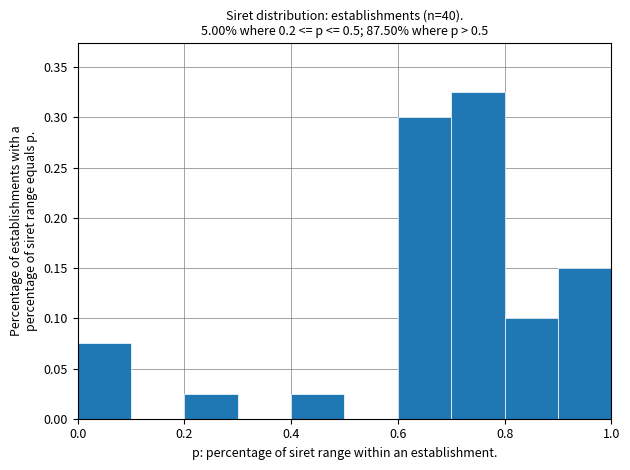

Reading left to right, transcribe this chart: for each bar, give the range it covers on the x-axis and its height. The values are not printed on the chart, so give them approximately, as read against the axis.

0.0 to 0.1: 0.075
0.1 to 0.2: 0
0.2 to 0.3: 0.025
0.3 to 0.4: 0
0.4 to 0.5: 0.025
0.5 to 0.6: 0
0.6 to 0.7: 0.300
0.7 to 0.8: 0.325
0.8 to 0.9: 0.100
0.9 to 1.0: 0.150